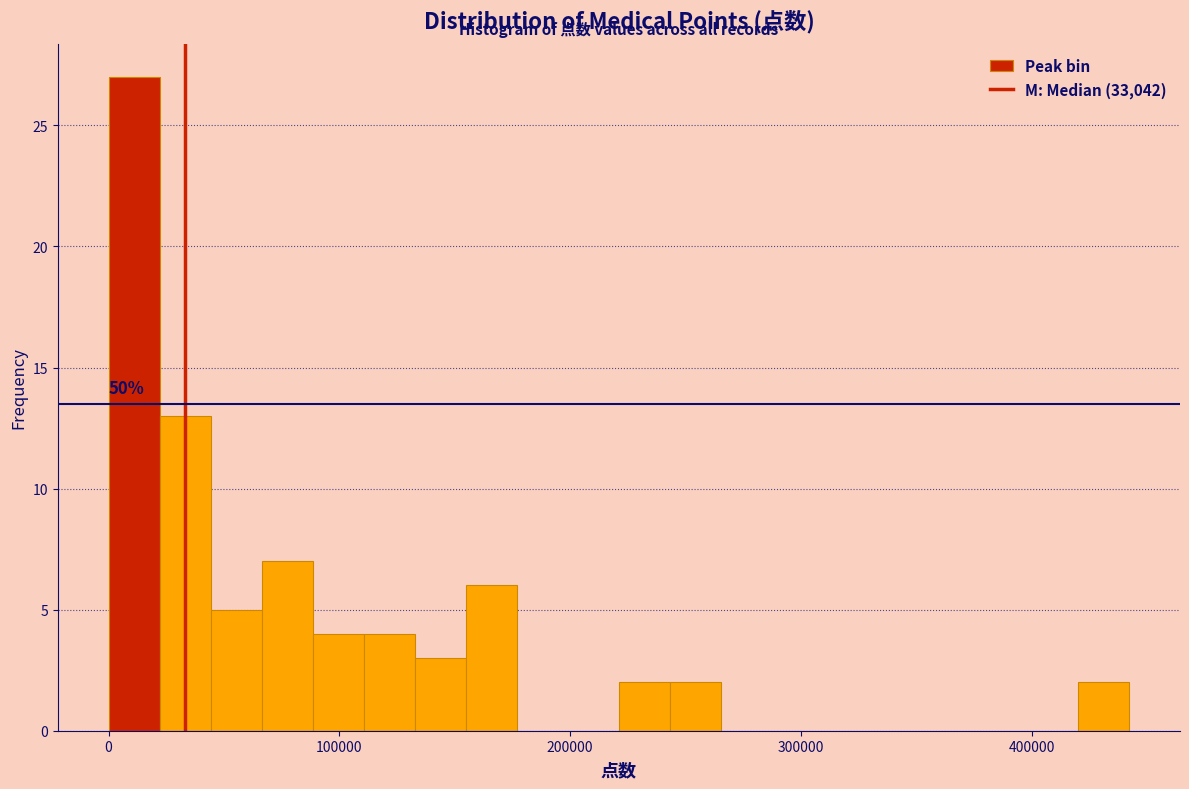

Read against the x-axis, roughly where is the centre of the tallest bar?

10000